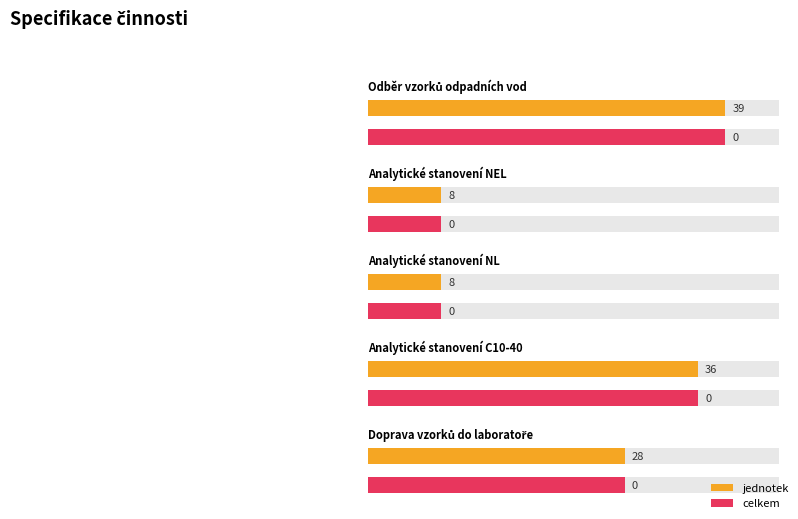

What is the difference between the second highest and minimum values in the jednotek series?

28